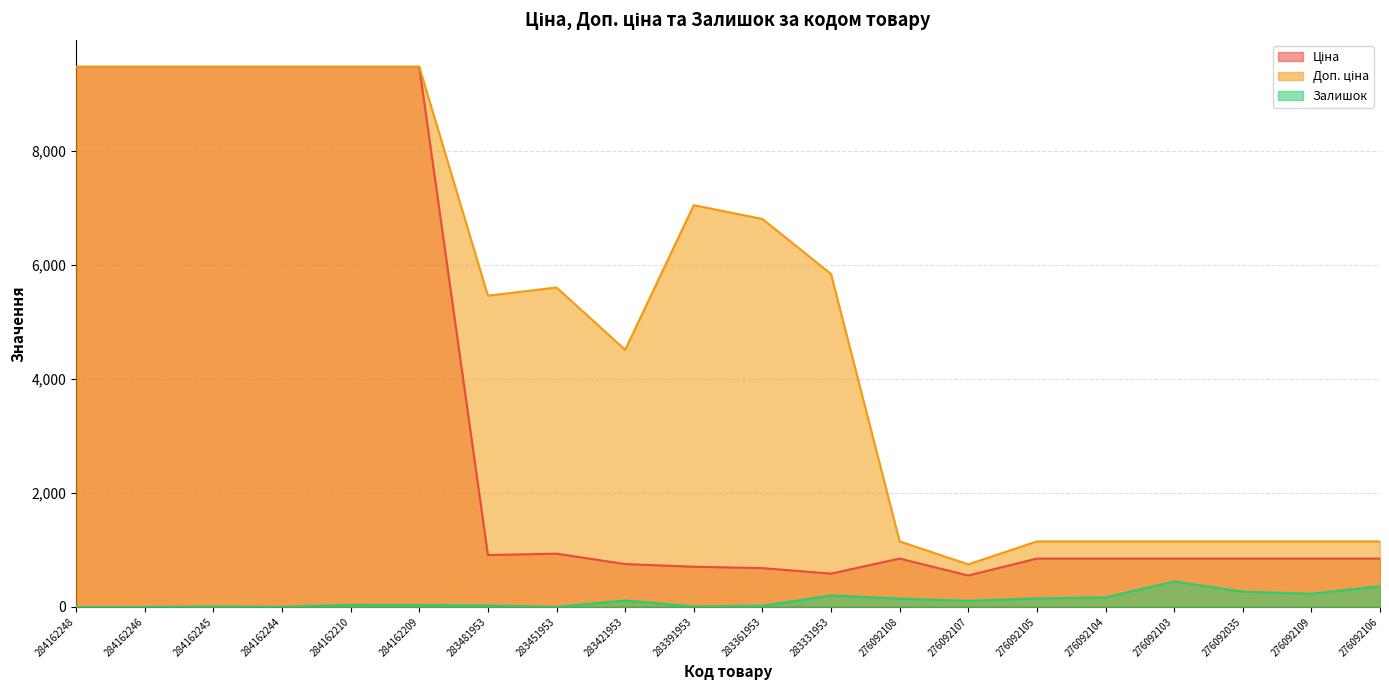

What is the value of the Доп. ціна point at the 18th from the left?

1149.7